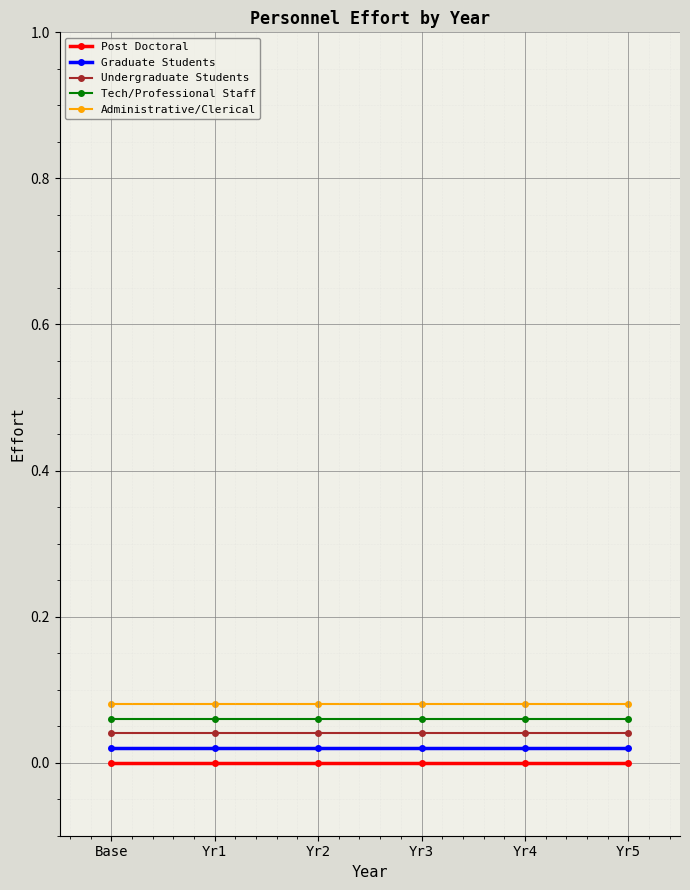

Which series has the largest total across all categories?

Administrative/Clerical